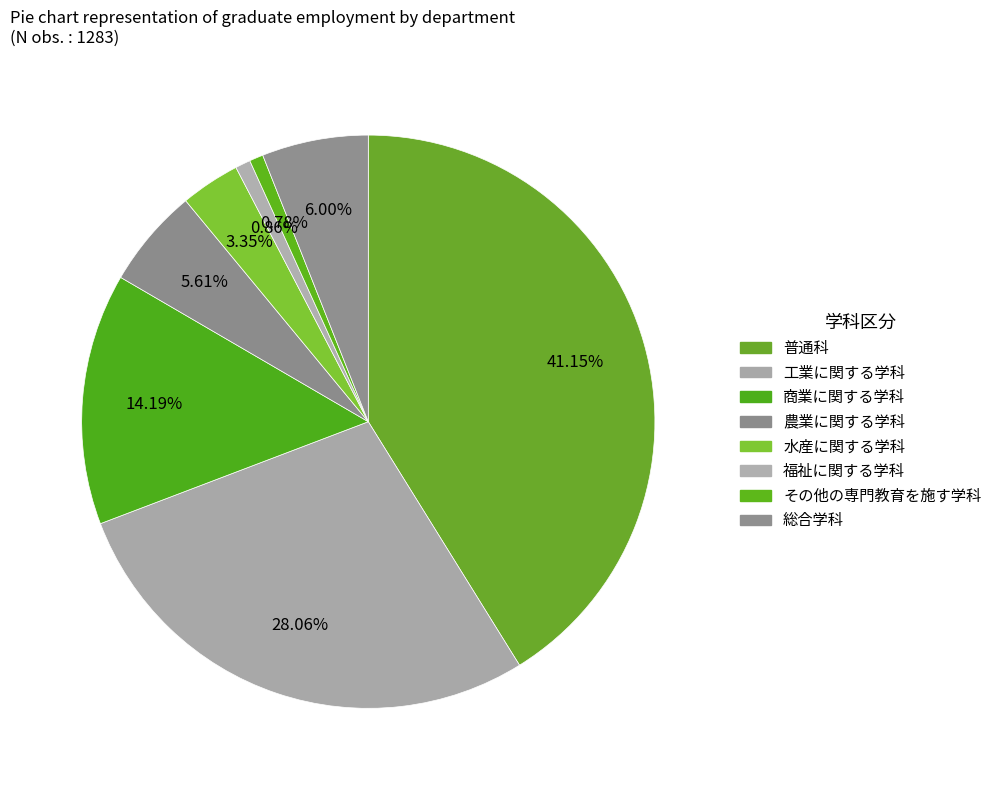

Count the number of slices in the pie.

8